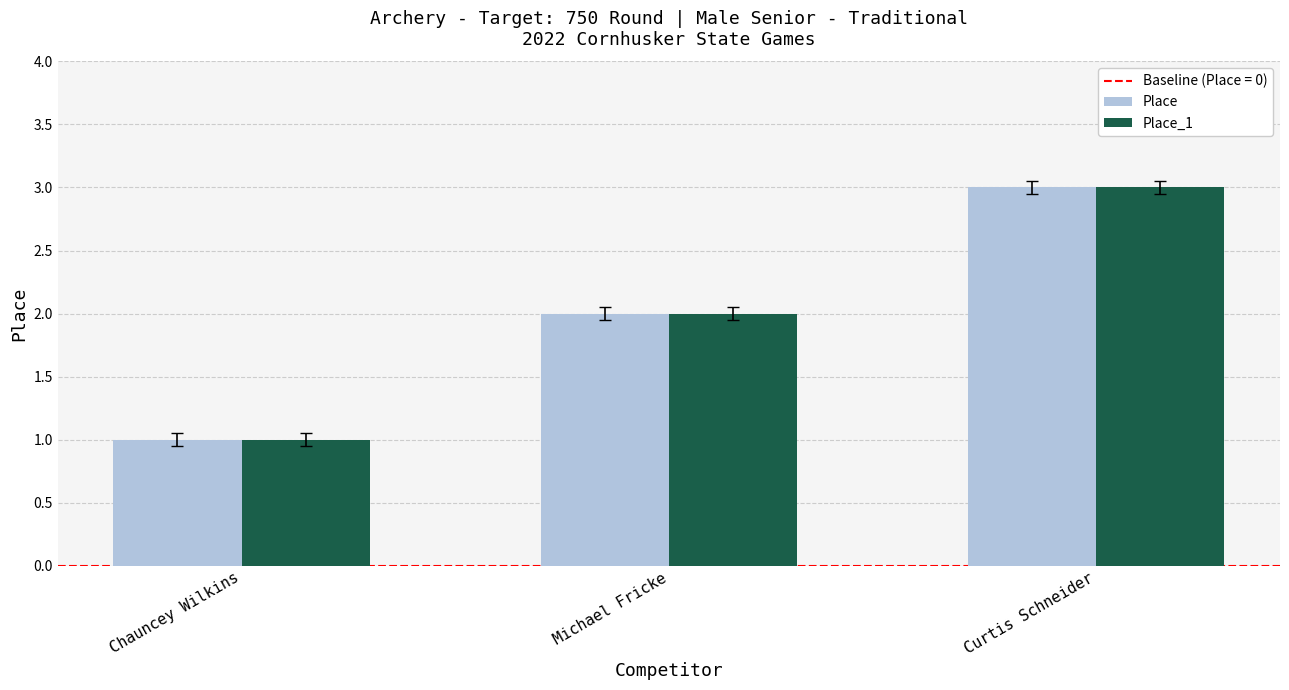

The value of Place at Curtis Schneider is 2. True or false?

False